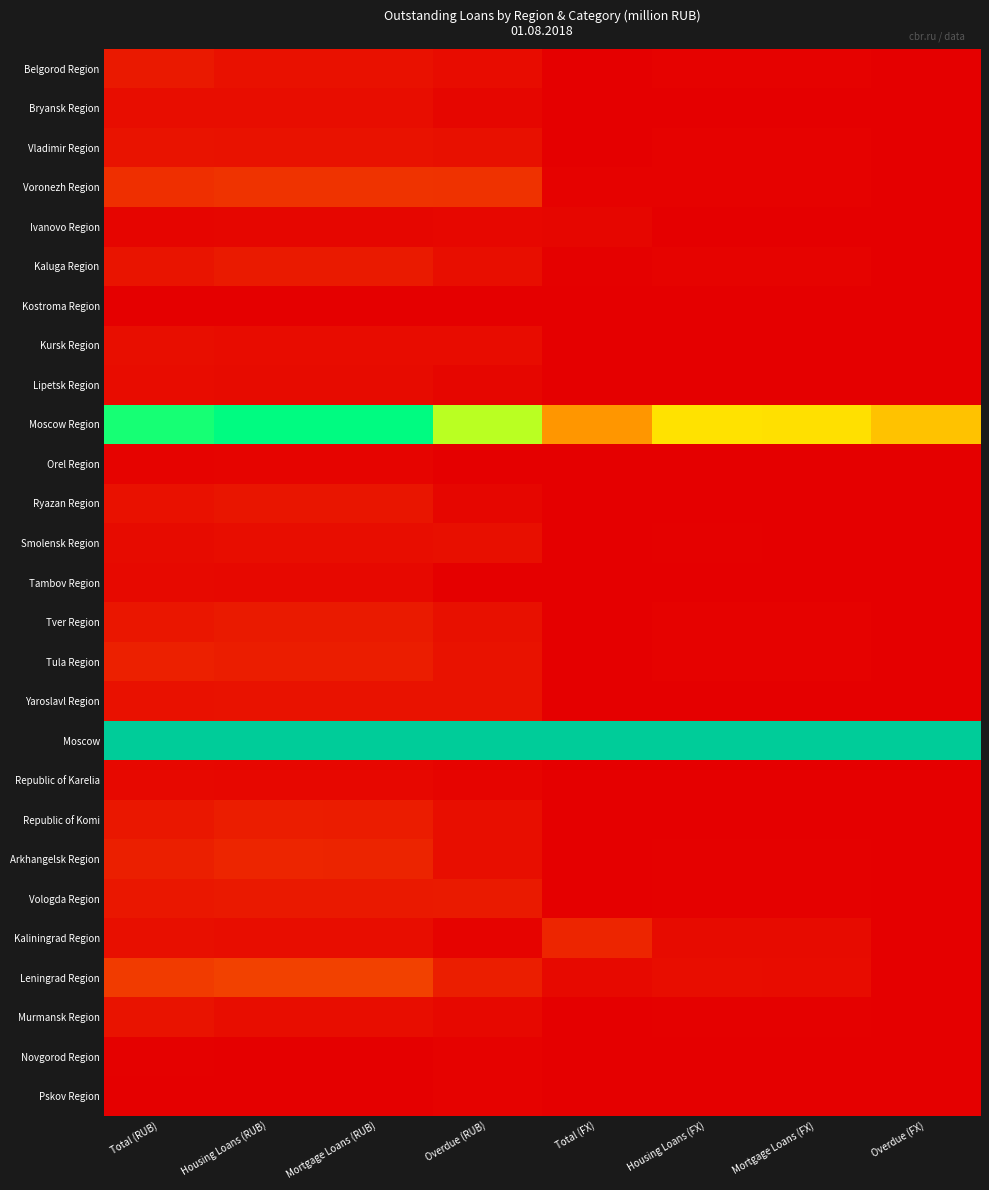

Which series has the widest spread of values?

Moscow Region